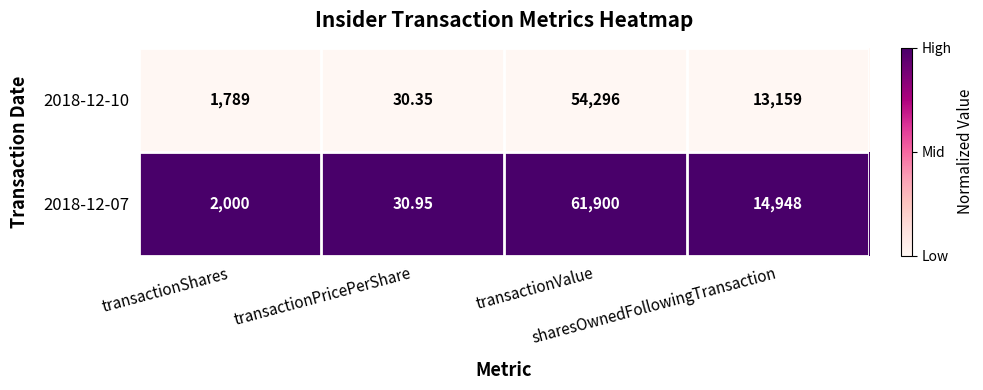

What is the total value across all series at transactionPricePerShare?

61.3